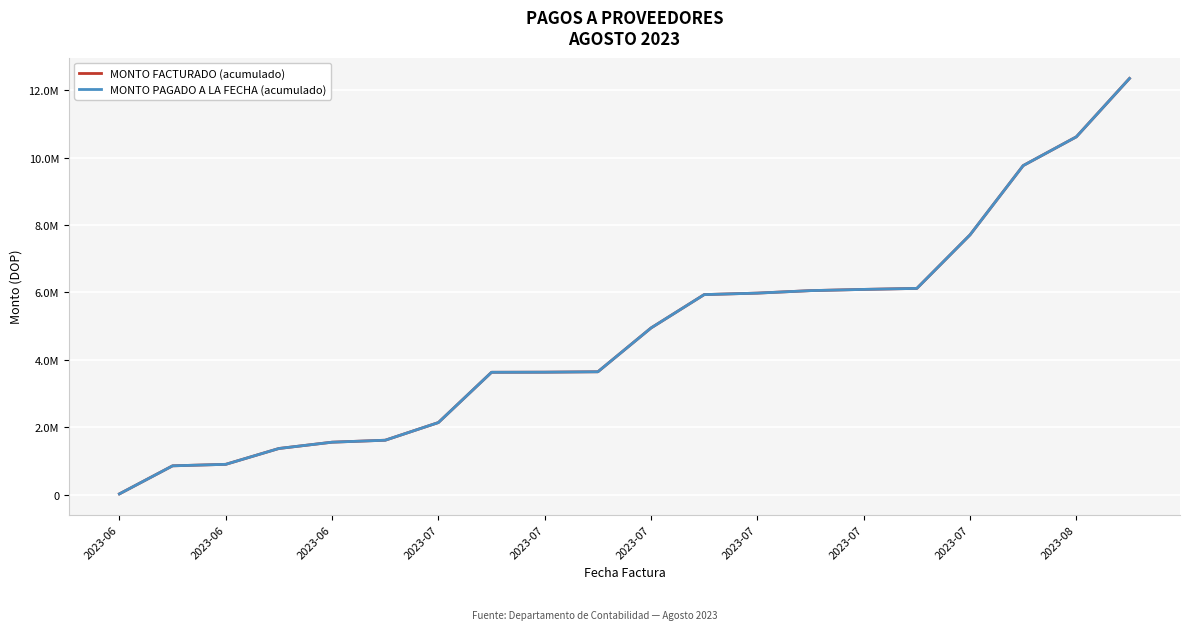

Reading left to right, list all the values displayed in this chart.

MONTO FACTURADO (acumulado): 23582.0	856189.9	900587.4	1370581.4	1557493.4	1615962.8	2140070.5	3632044.2	3635209.3	3646870.9	4946870.9	5936870.9	5980843.6	6054711.6	6090984.8	6120908.9	7708580.9	9764400.2	10617947.9	12350077.0
MONTO PAGADO A LA FECHA (acumulado): 23582.0	856189.9	900587.4	1370581.4	1557493.4	1615962.8	2140070.5	3632044.2	3635209.3	3646870.9	4946870.9	5936870.9	5980843.6	6054711.6	6090984.8	6120908.9	7708580.9	9764400.2	10617947.9	12350077.0